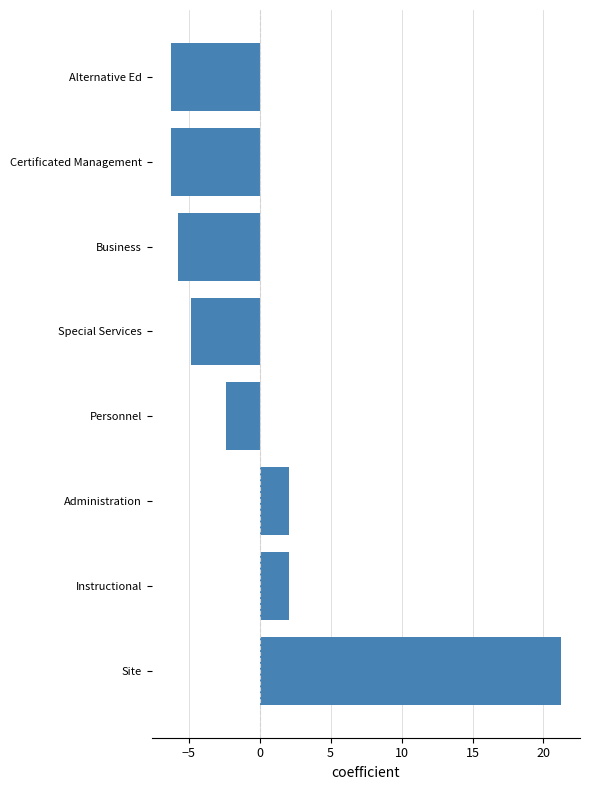

What is the change in value from Site to Alternative Ed?

-27.4